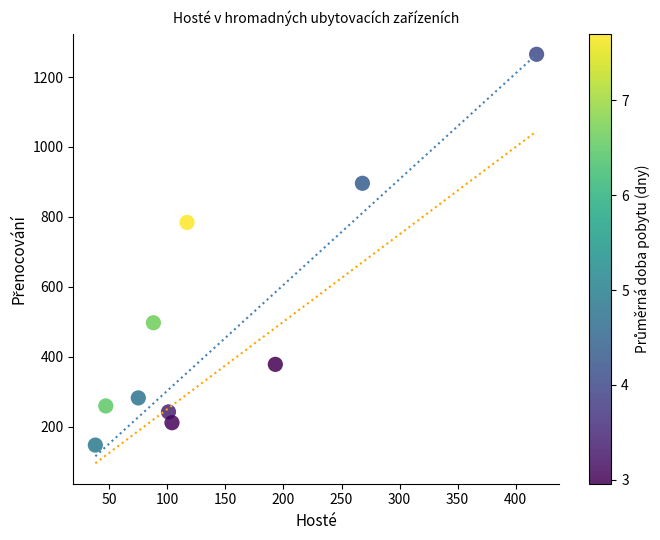

What Y value in the scatter plot is closest to 706?

784